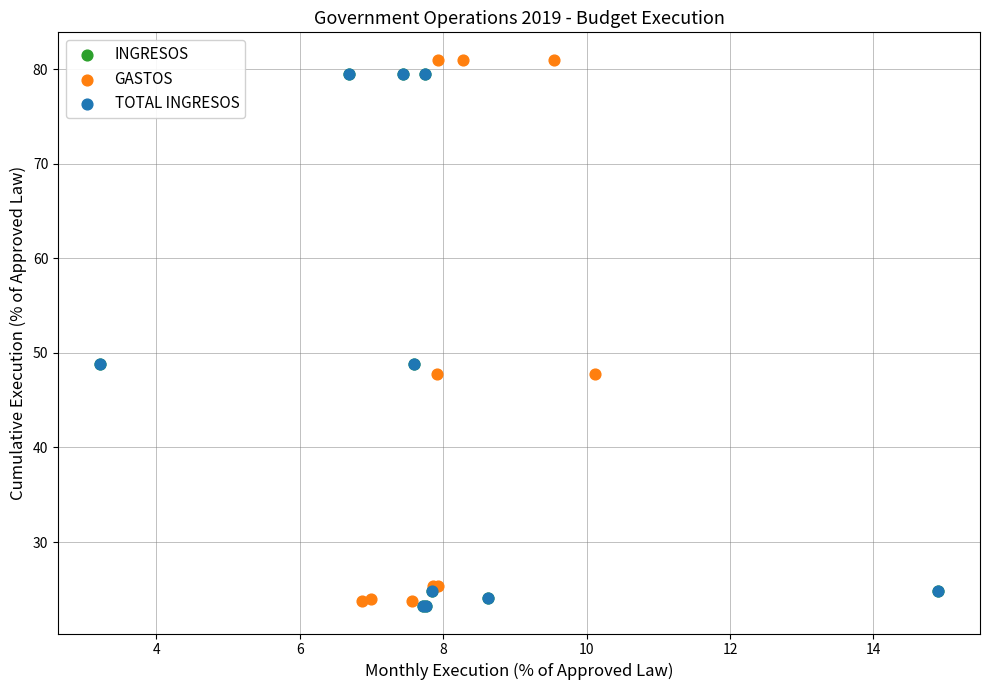

What are all the series names shown in the legend?

INGRESOS, GASTOS, TOTAL INGRESOS